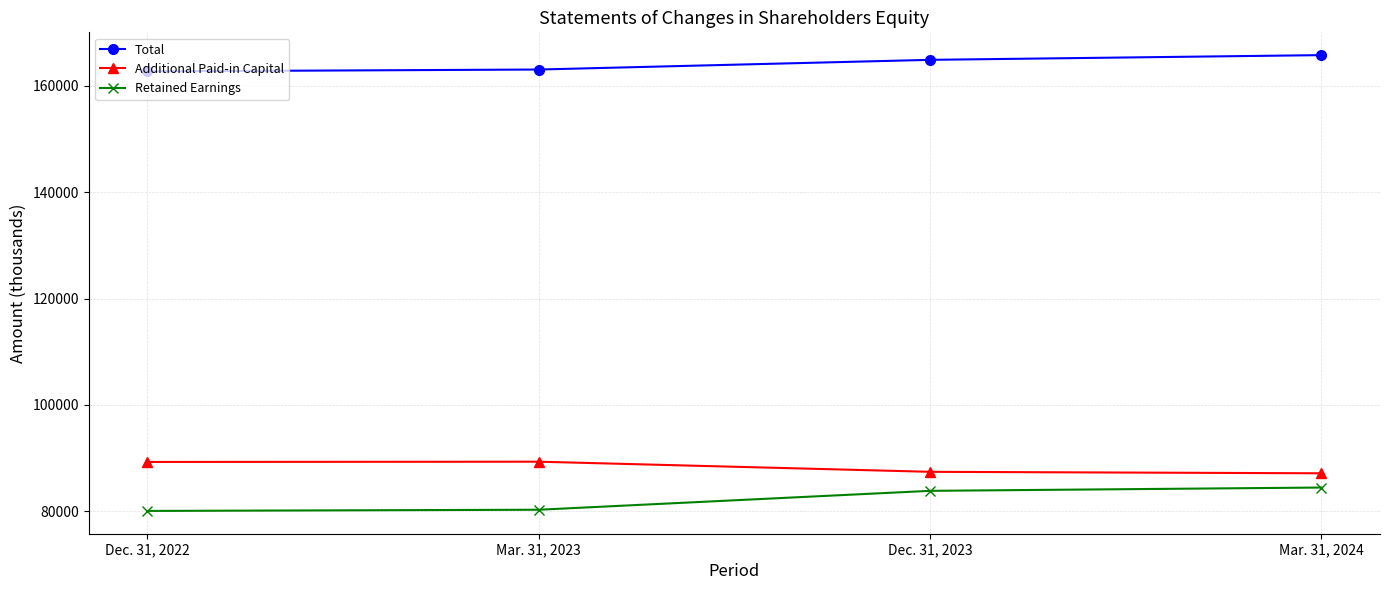

What is the value of the Total point at the 1st from the left?

162730